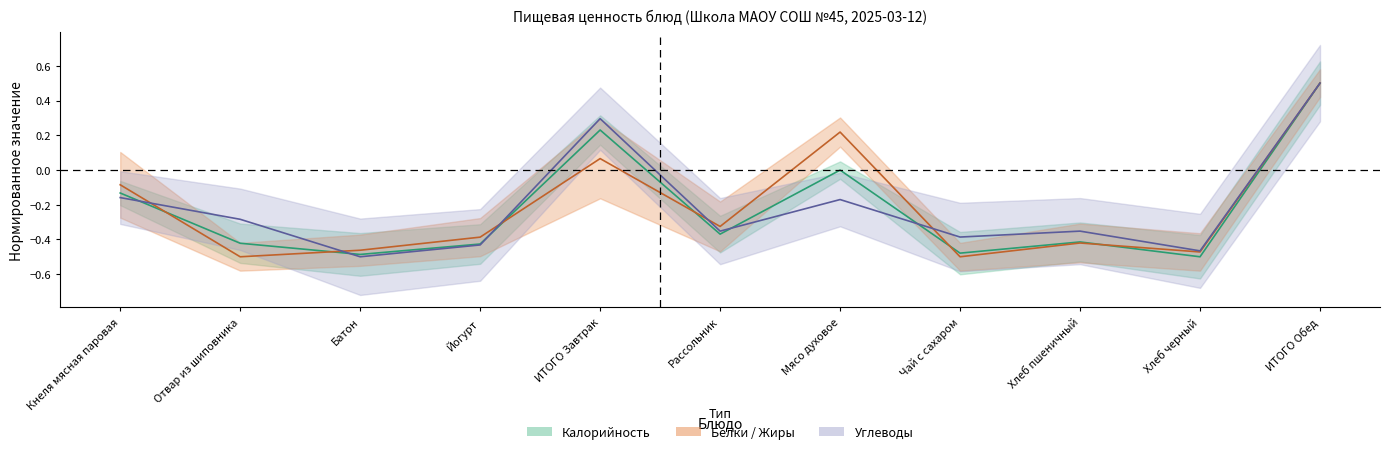

True or false: Углеводы has more than 2 points higher than both neighbors.

True